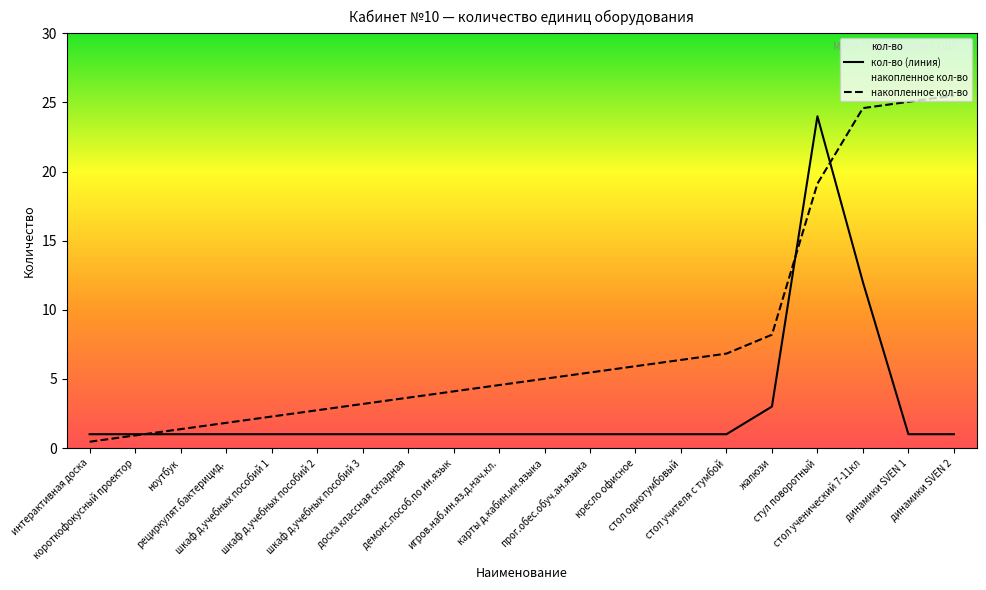

Reading left to right, what are all the values shown in this chart?

интерактивная доска=1	короткофокусный проектор=1	ноутбук=1	рециркулят.бактерицид.=1	шкаф д.учебных пособий 1=1	шкаф д.учебных пособий 2=1	шкаф д.учебных пособий 3=1	доска классная складная=1	демонс.пособ.по ин.язык=1	игров.наб.ин.яз.д.нач.кл.=1	карты д.кабин.ин.языка=1	прог.обес.обуч.ан.языка=1	кресло офисное=1	стол однотумбовый=1	стол учителя с тумбой=1	жалюзи=3	стул поворотный=24	стол ученический 7-11кл=12	динамики SVEN 1=1	динамики SVEN 2=1